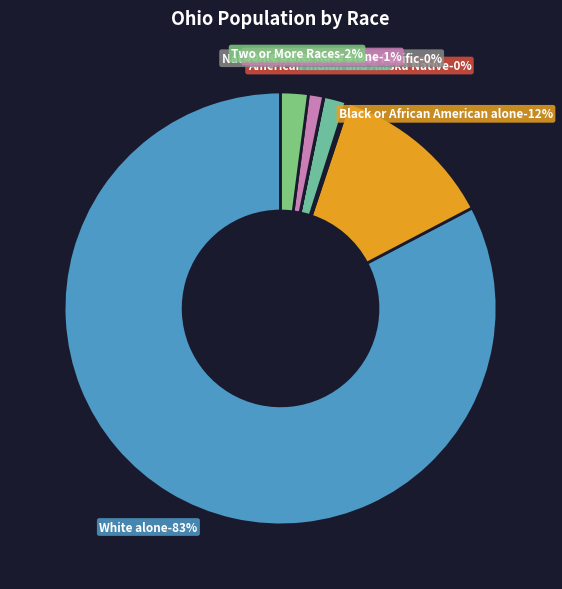

True or false: White alone accounts for 99% of the total.

False